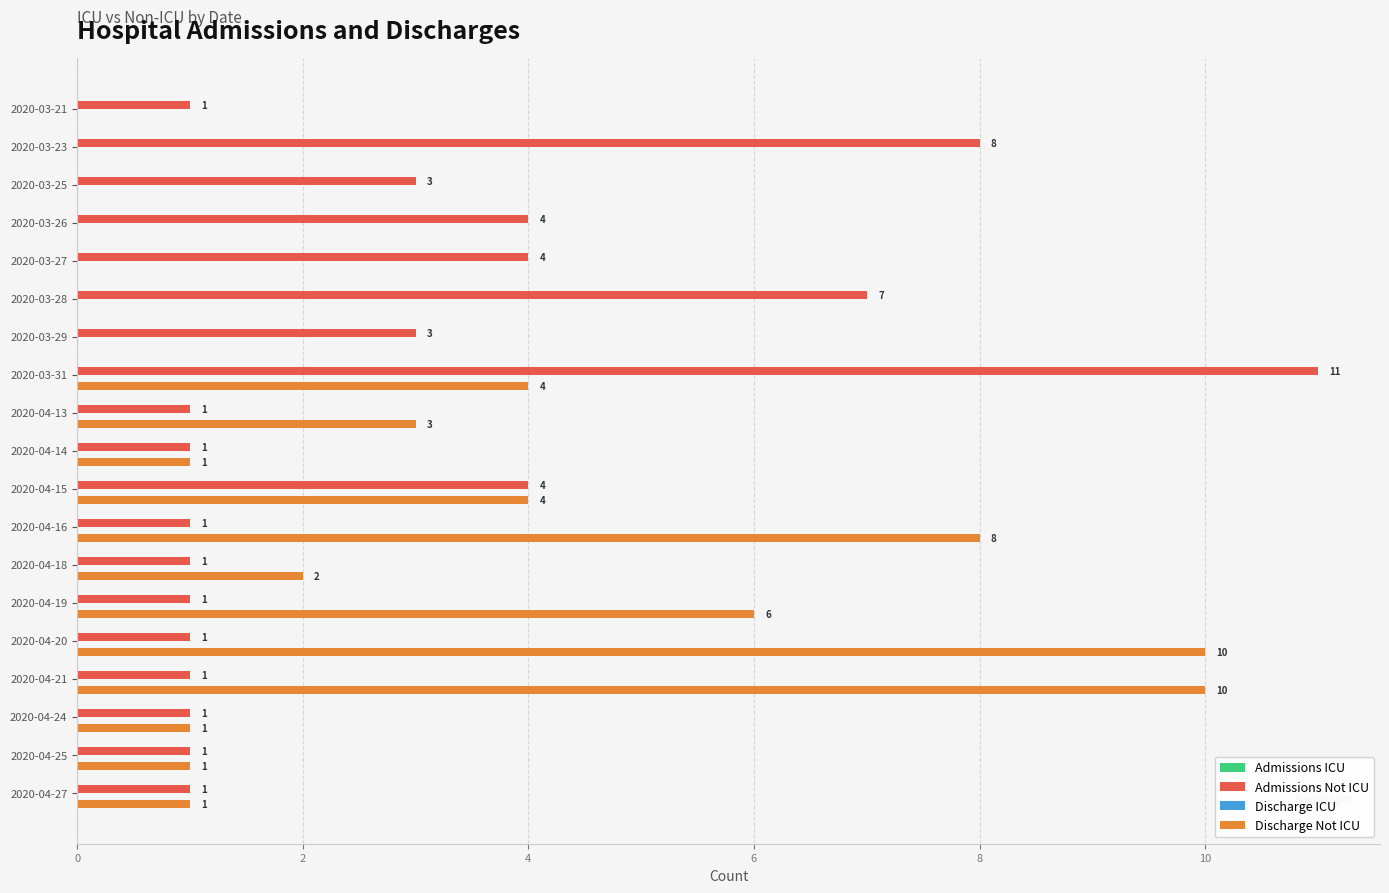

What is the sum of the Admissions Not ICU values at 2020-03-27 and 2020-04-24?

5